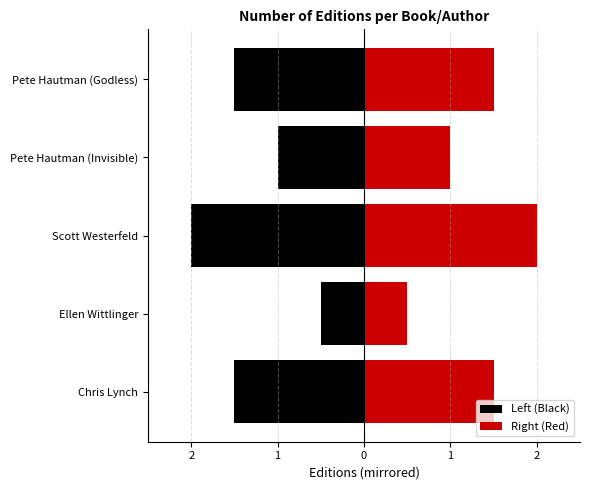

What is the lowest value of the Left (Black) series?

-2.0